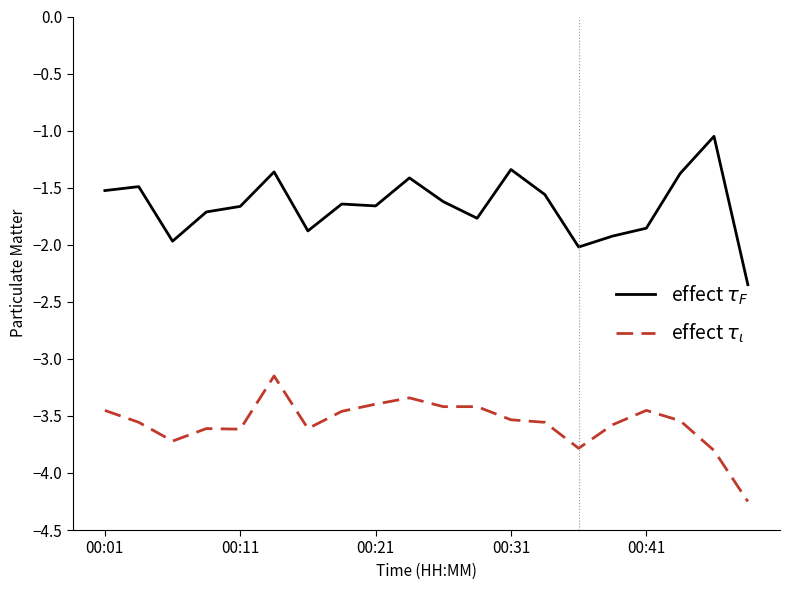

True or false: effect $\tau_{\iota}$ and effect $\tau_F$ intersect in this chart.

False